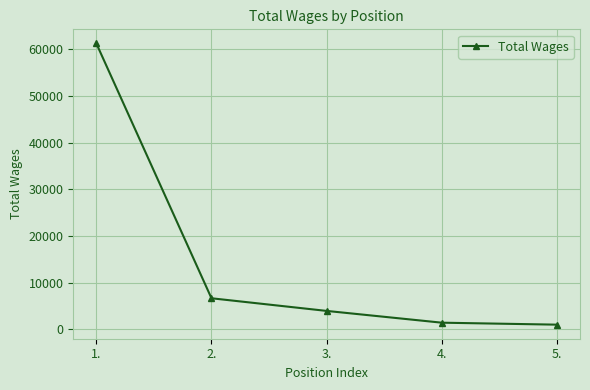

Reading right to left, transcribe all the data shown in this chart.

972	1395	3920	6633	61299